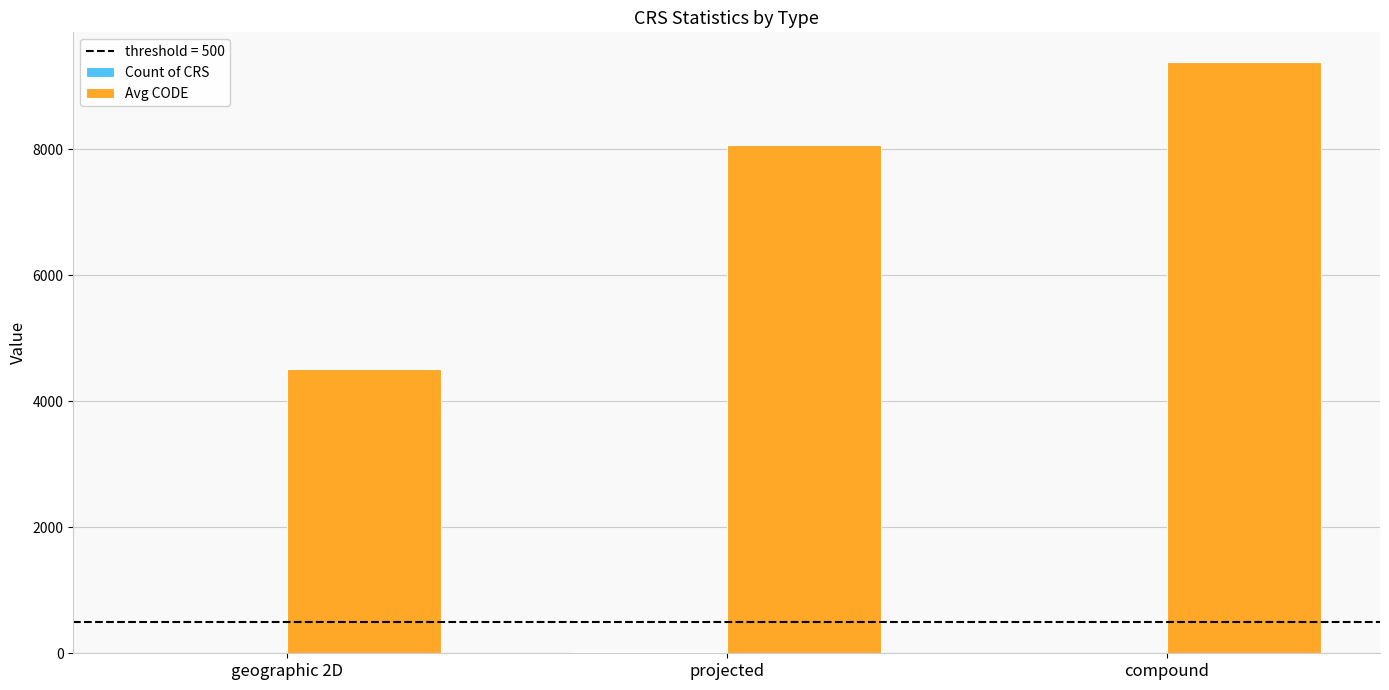

What is the total value across all series at geographic 2D?

4527.6